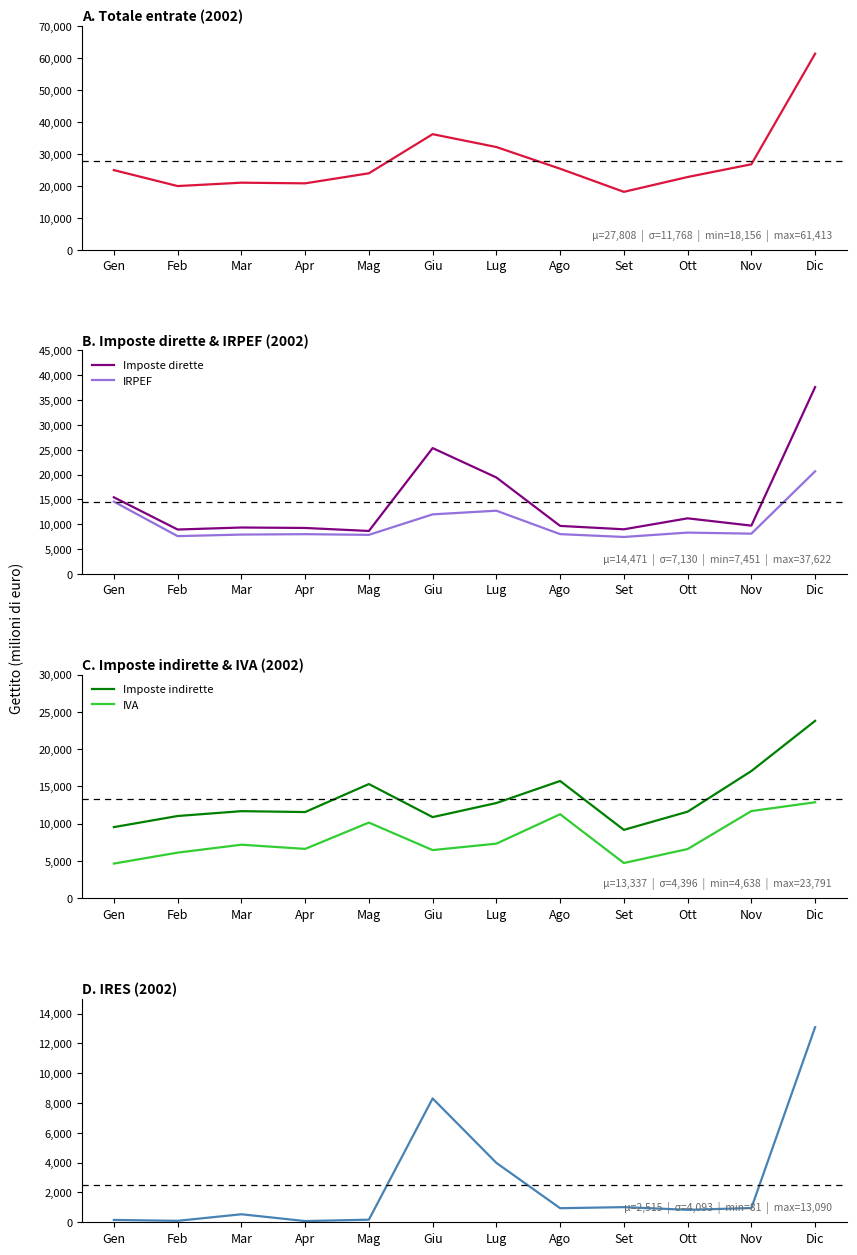

Between Giu and Ott, which is larger?

Giu